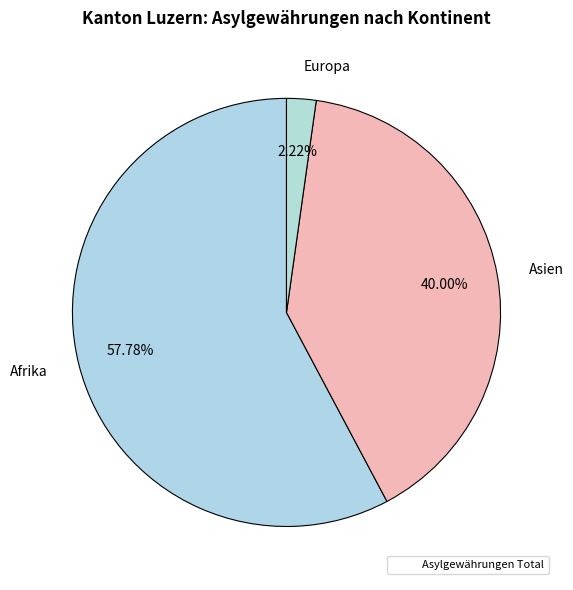

Count the number of slices in the pie.

3